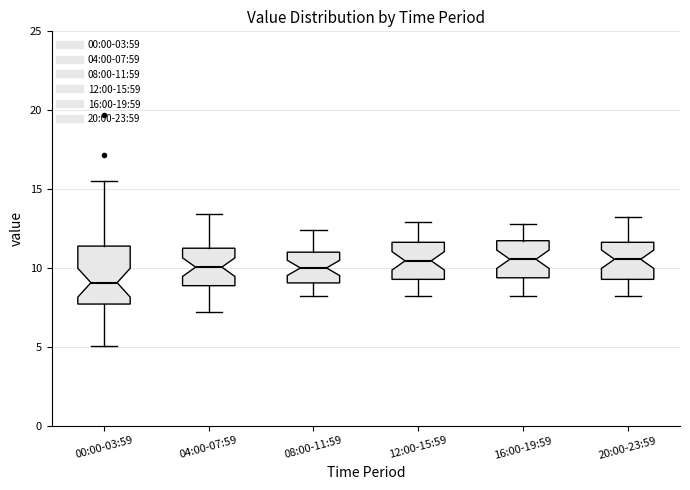

Reading left to right, read every box against the y-axis: the position of its median line, the range the box covers, and the ends of its whiskers. The values are not printed on the chart, so give them approximately, as read against the axis.

00:00-03:59: median 9.0, box 7.5 to 11.5, whiskers 5.0 to 15.5
04:00-07:59: median 10.0, box 9.0 to 11.5, whiskers 7.0 to 13.5
08:00-11:59: median 10.0, box 9.0 to 11.0, whiskers 8.0 to 12.5
12:00-15:59: median 10.5, box 9.5 to 11.5, whiskers 8.0 to 13.0
16:00-19:59: median 10.5, box 9.5 to 11.5, whiskers 8.0 to 13.0
20:00-23:59: median 10.5, box 9.5 to 11.5, whiskers 8.0 to 13.0